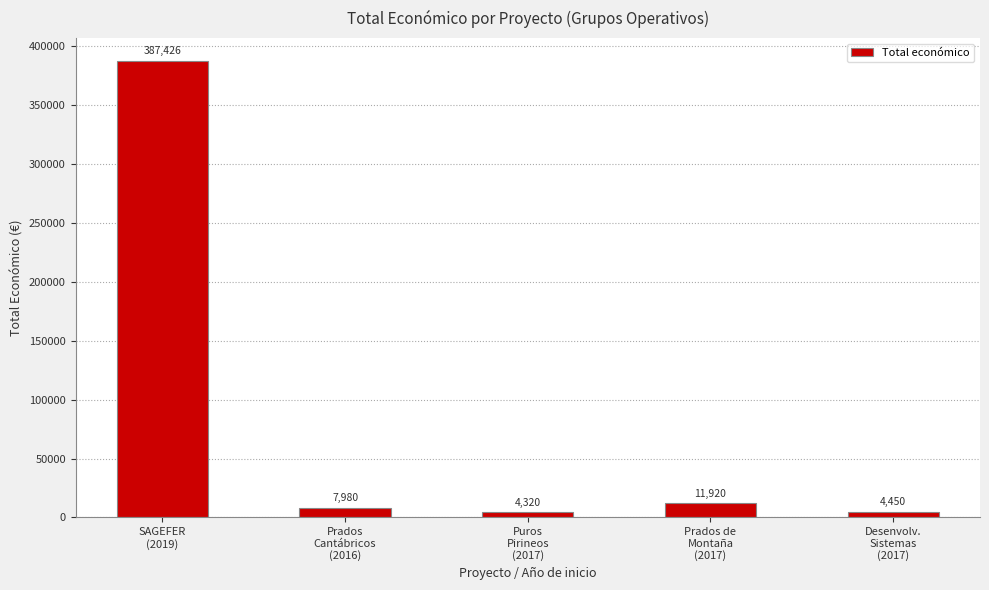

What is the change in value from Prados
Cantábricos
(2016) to Prados de
Montaña
(2017)?

+3940